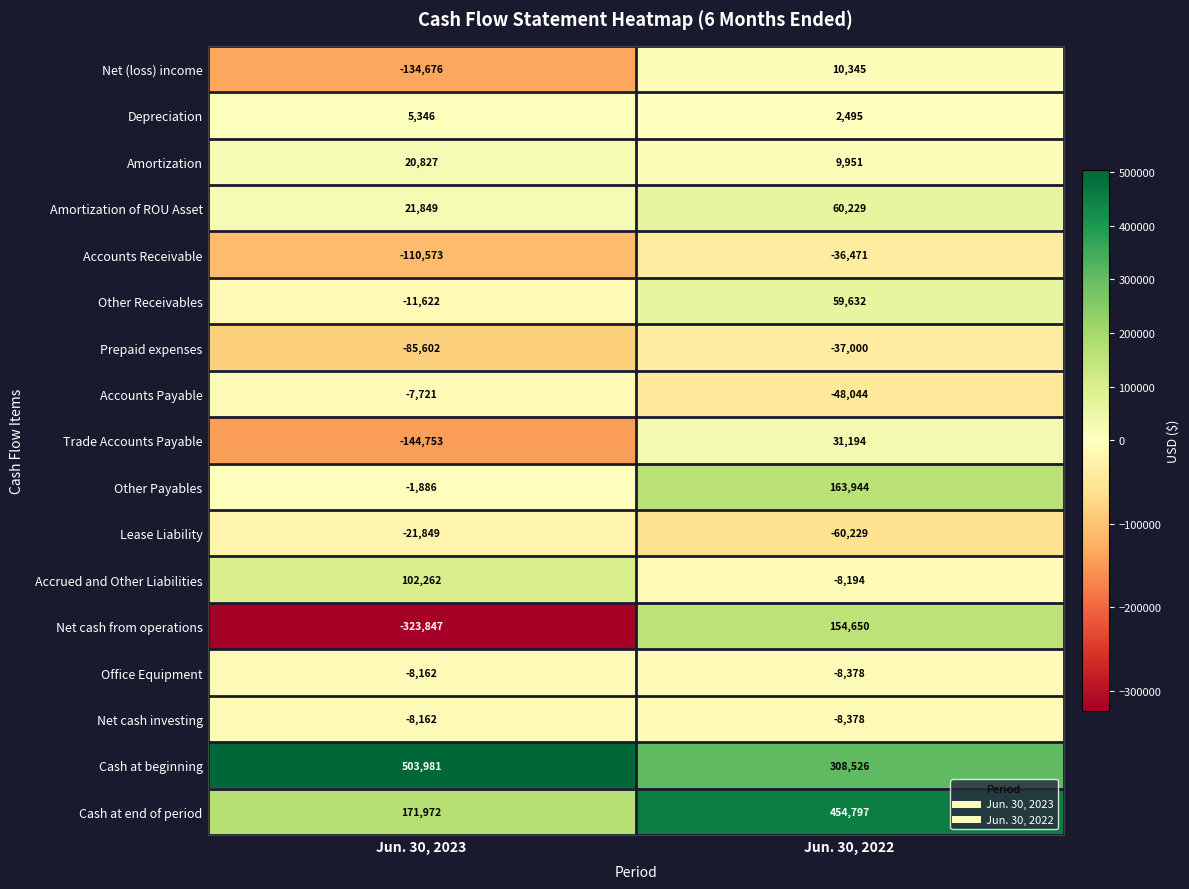

What is the difference between the maximum and minimum values in the Amortization series?

10876